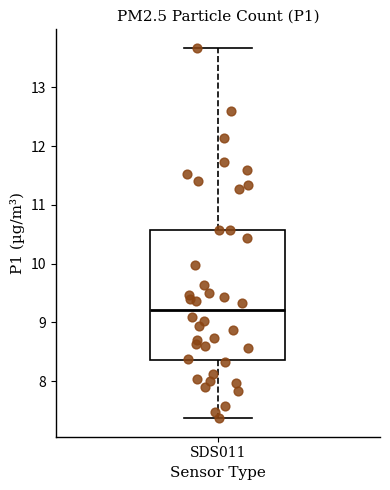

Transcribe this box plot: give where the median line is, the range the box spans, and where the two whiskers end, as read against the y-axis. The values are not printed on the chart, so give them approximately, as read against the axis.

median 9.2, box 8.4 to 10.6, whiskers 7.4 to 13.7